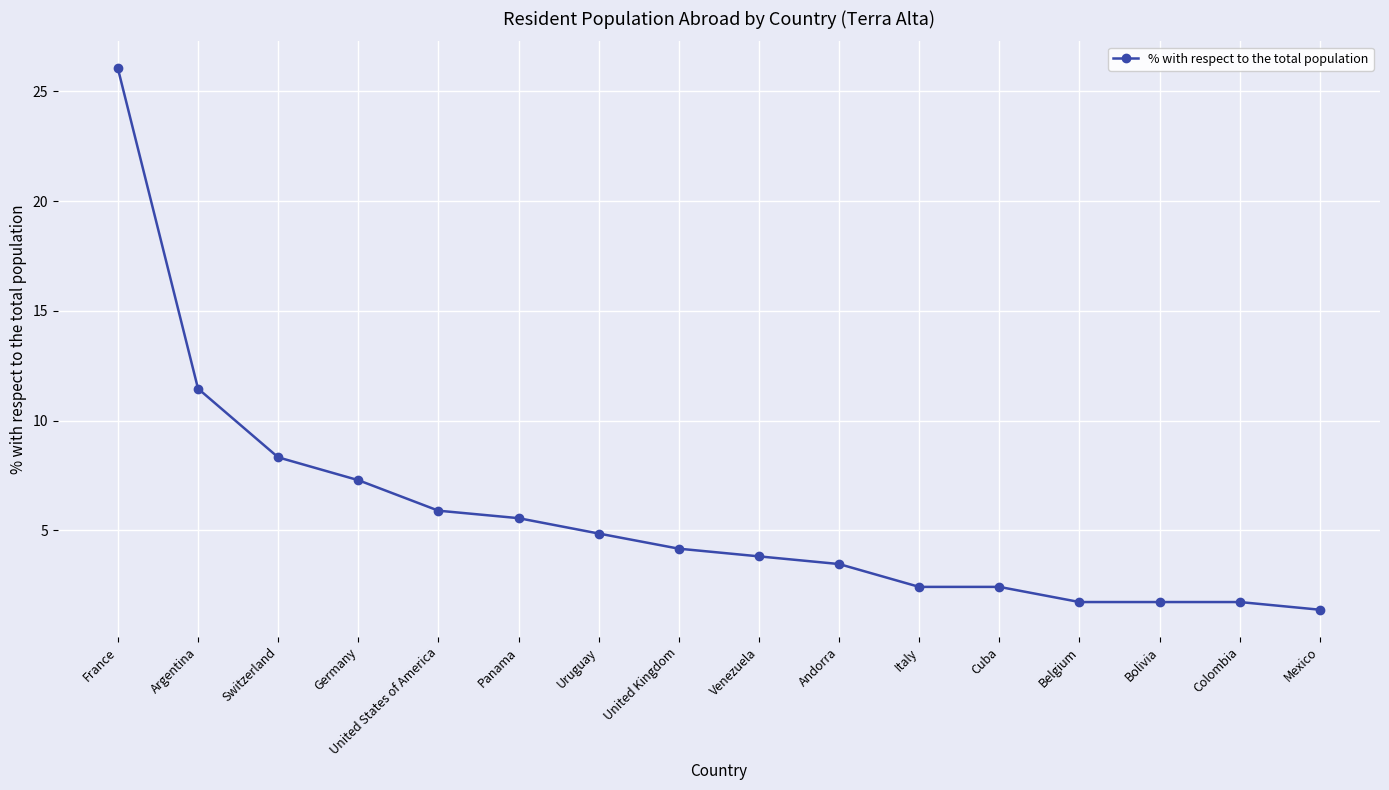

How many data points does each series have?

16